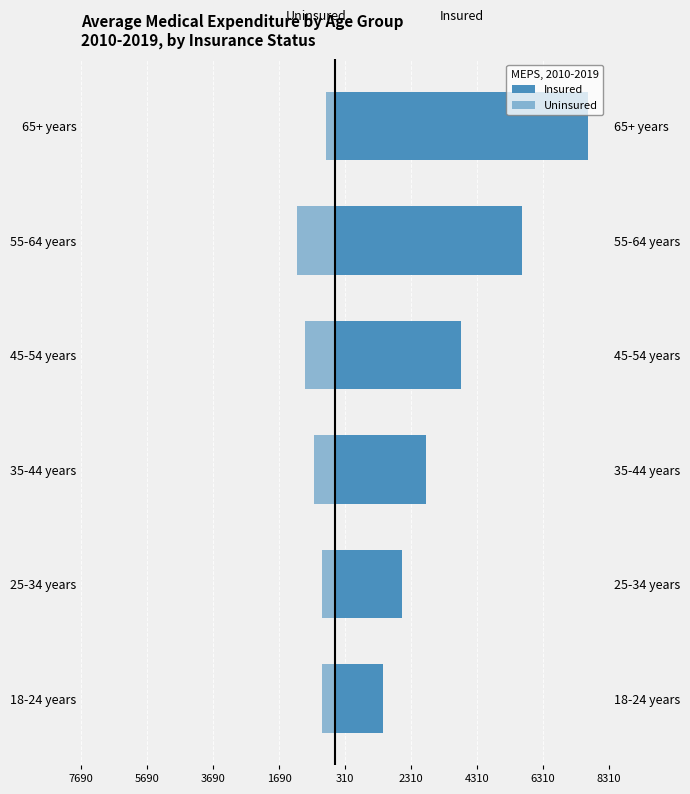

What are all the series names shown in the legend?

Insured, Uninsured